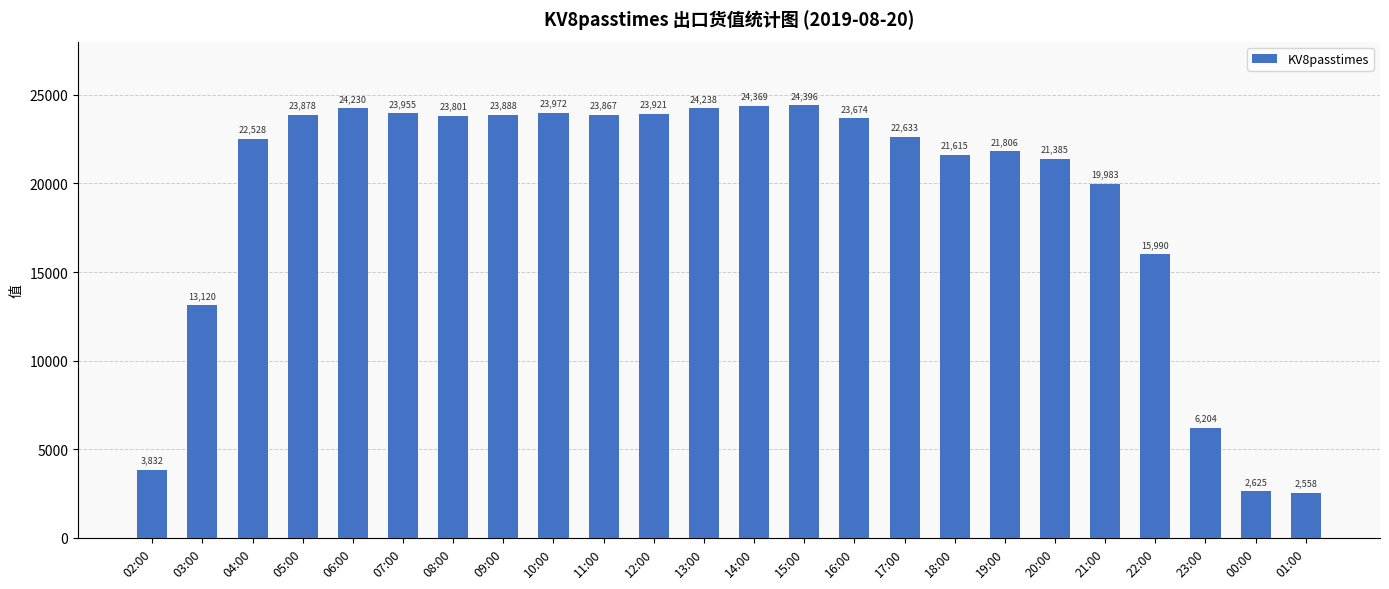

Reading right to left, transcribe all the data shown in this chart.

01:00=2558	00:00=2625	23:00=6204	22:00=15990	21:00=19983	20:00=21385	19:00=21806	18:00=21615	17:00=22633	16:00=23674	15:00=24396	14:00=24369	13:00=24238	12:00=23921	11:00=23867	10:00=23972	09:00=23888	08:00=23801	07:00=23955	06:00=24230	05:00=23878	04:00=22528	03:00=13120	02:00=3832